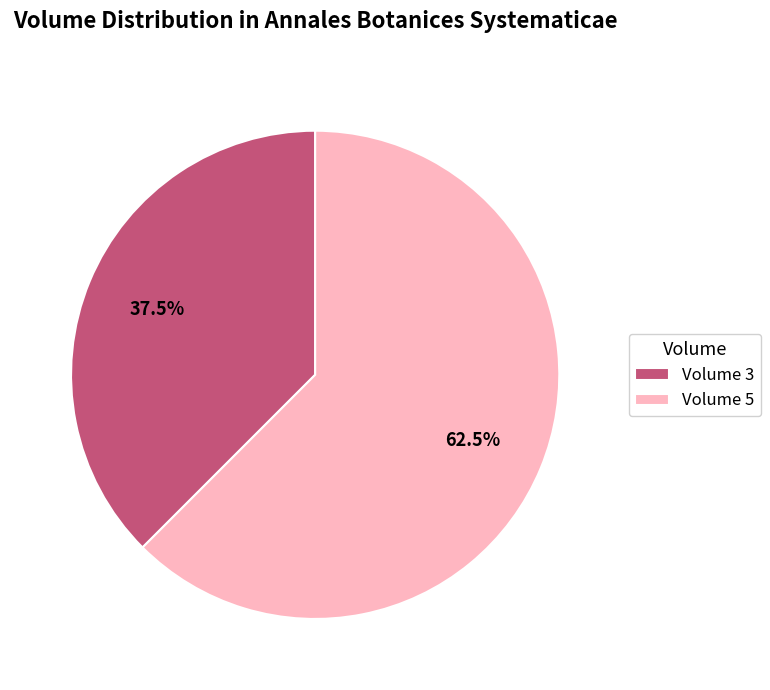

What is the ratio of the value at Volume 5 to the value at Volume 3?

1.7